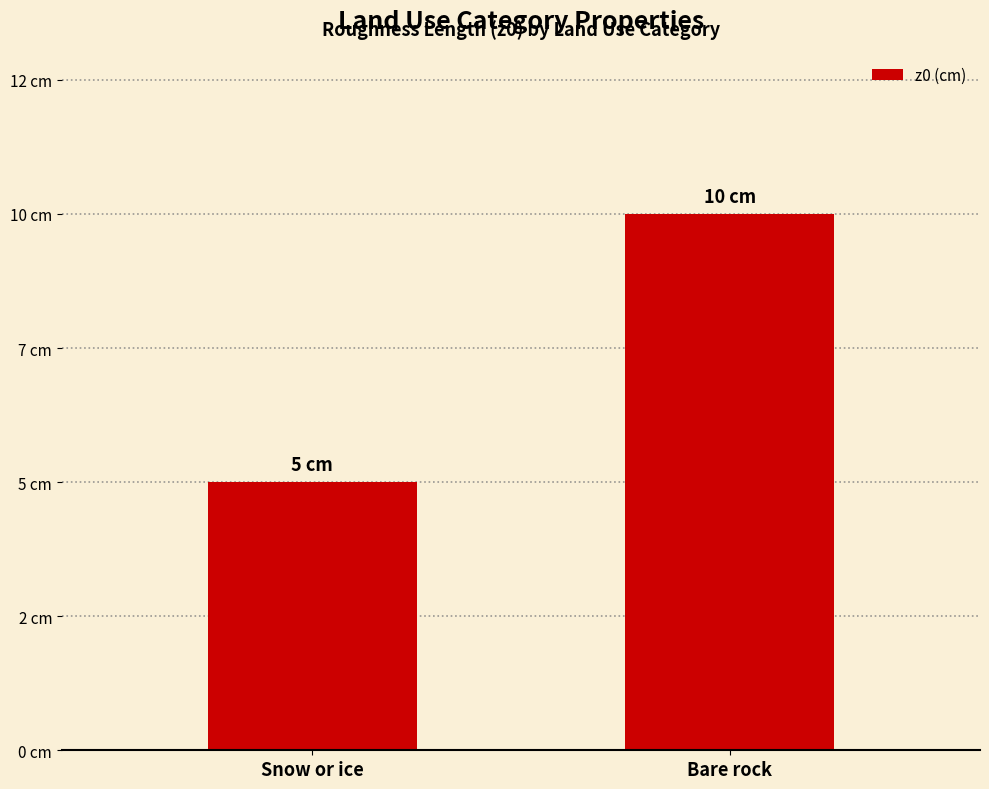

What is the ratio of the value at Bare rock to the value at Snow or ice?

2.0